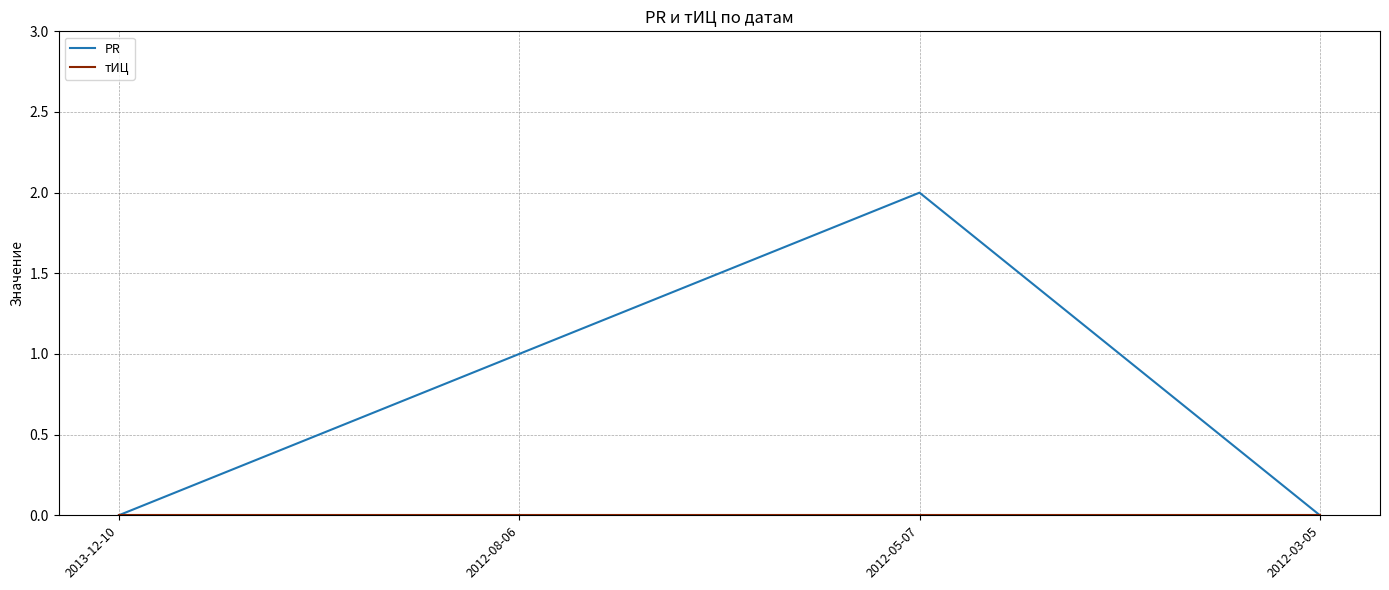

How many categories are shown in the chart?

4